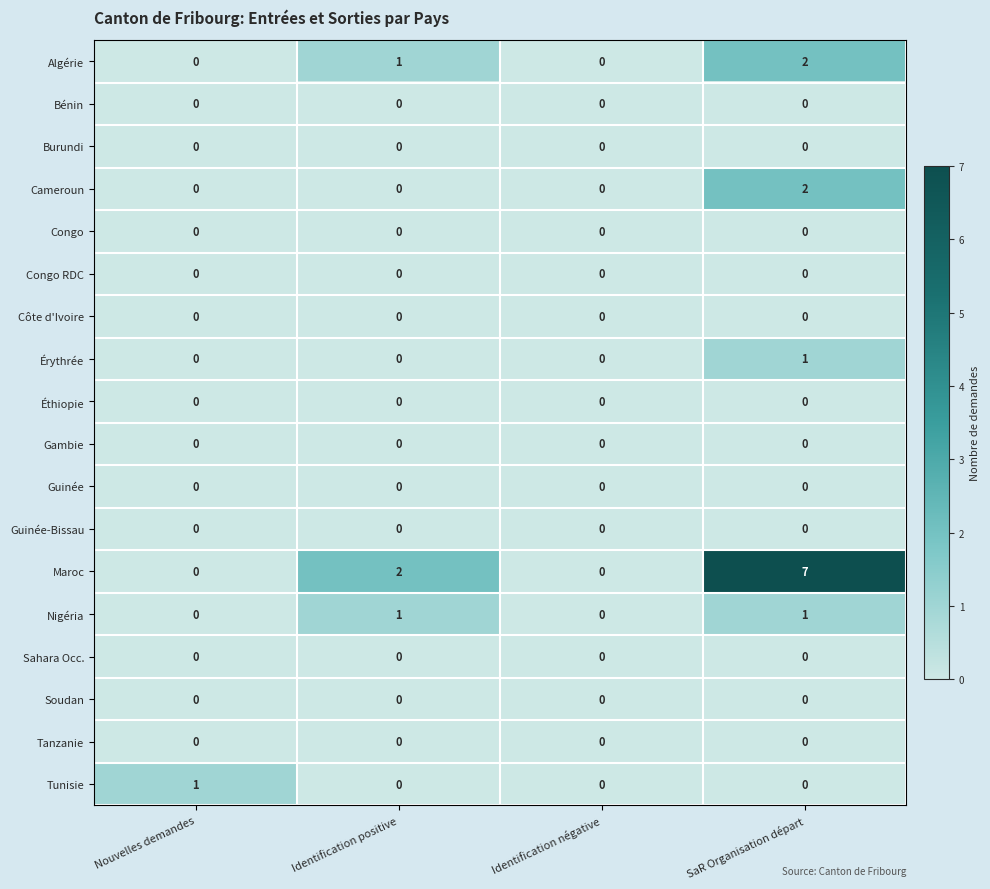

Between Nouvelles demandes and SaR Organisation départ, which series saw the biggest shift?

Maroc